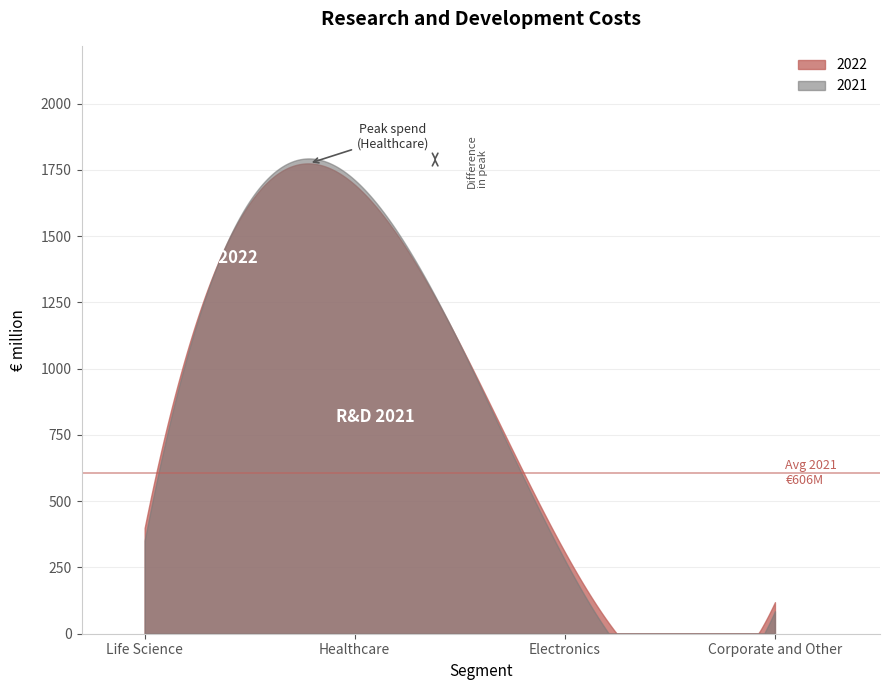

List the series in order of their peak value, lowest first.

2022, 2021